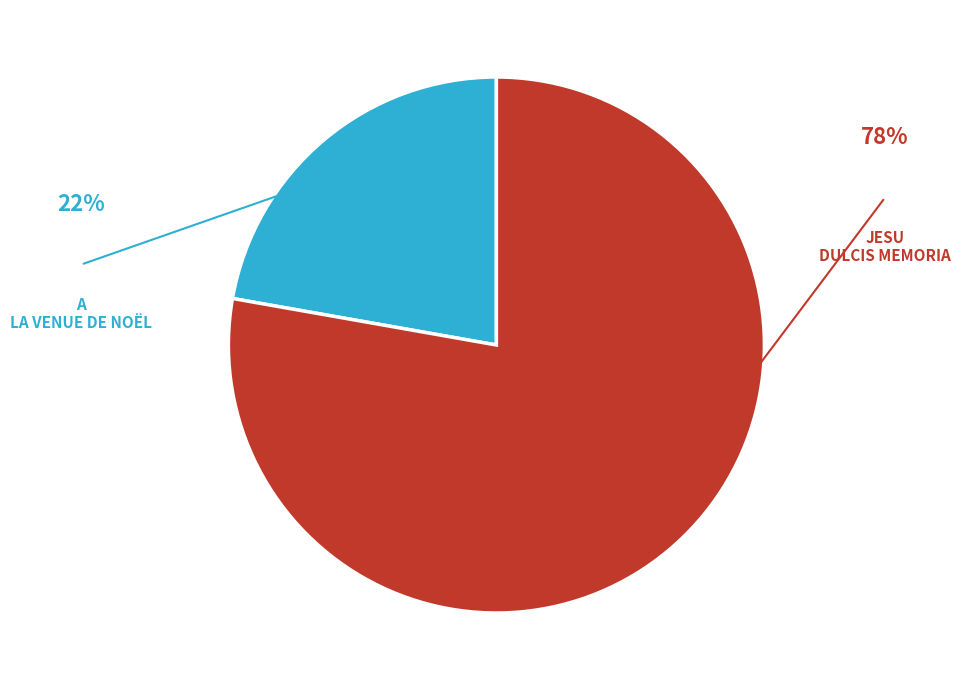

Is there a majority slice in this chart?

Yes